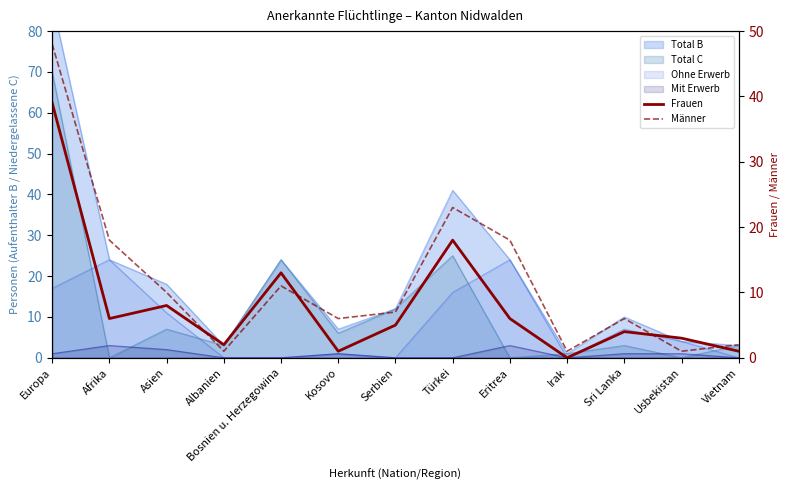

Where does the Frauen series first go above 5?

Europa